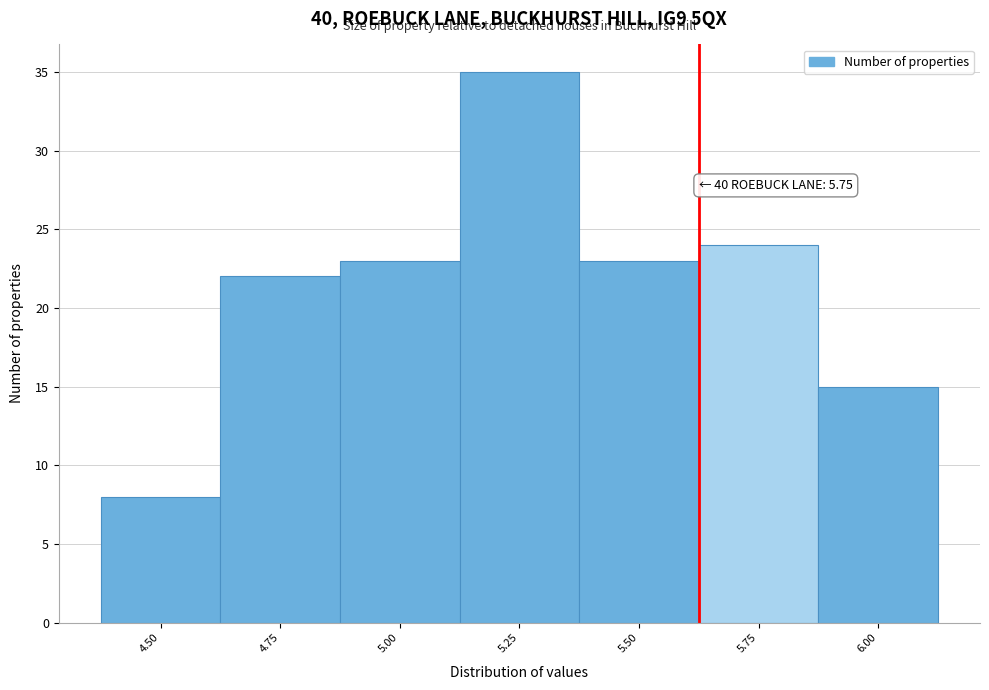

Reading right to left, extract all data points from this chart.

15	24	23	35	23	22	8